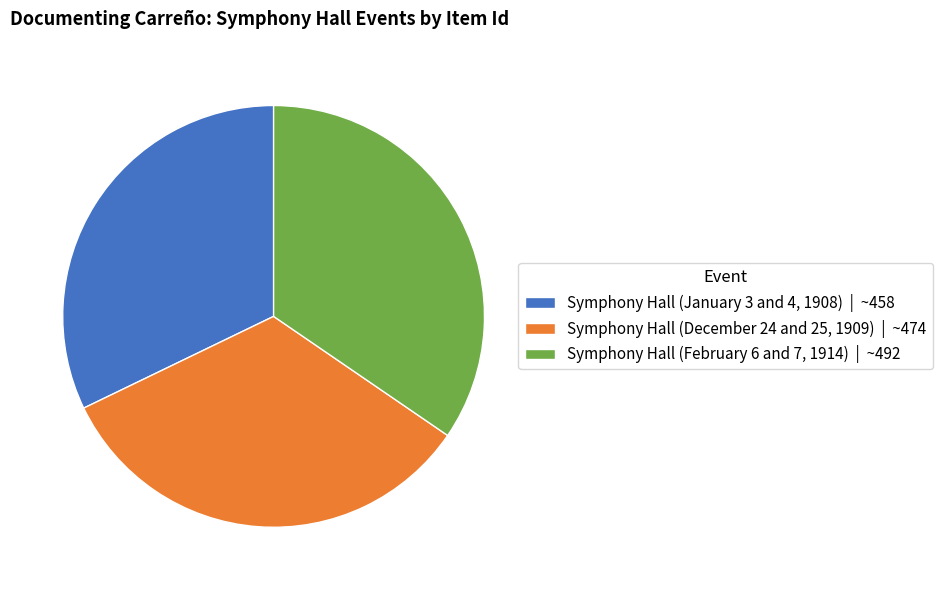

Rank the categories by value from lowest to highest.

Symphony Hall (January 3 and 4, 1908), Symphony Hall (December 24 and 25, 1909), Symphony Hall (February 6 and 7, 1914)